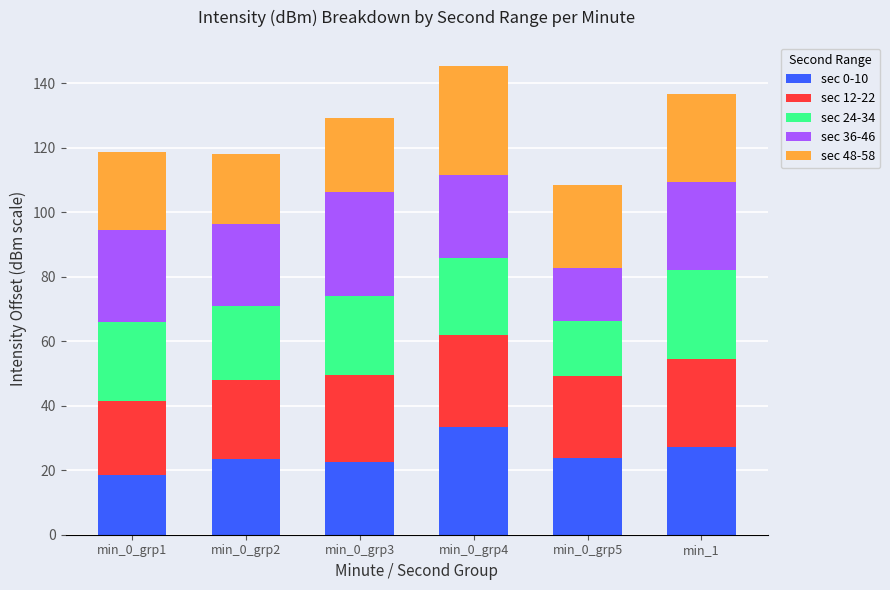

What is the difference between the maximum and minimum values in the sec 0-10 series?

15.0